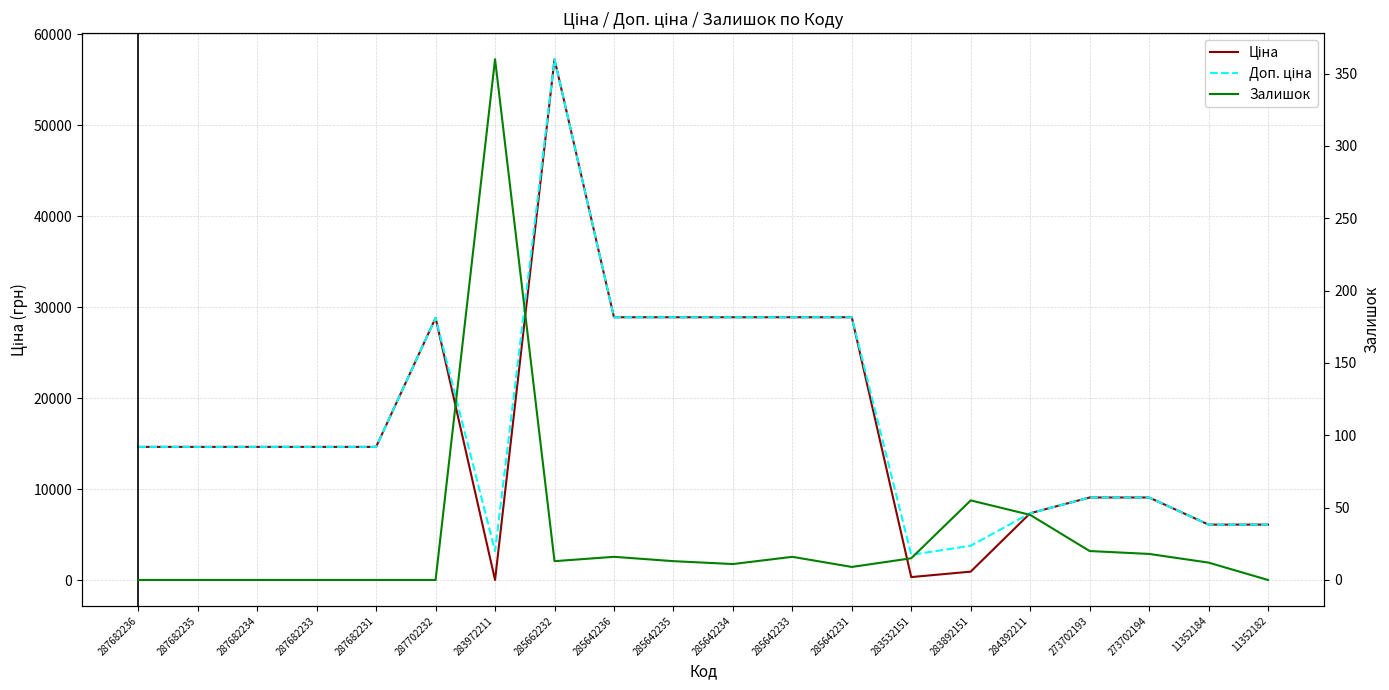

At which category does Доп. ціна reach its first local peak?

287702232